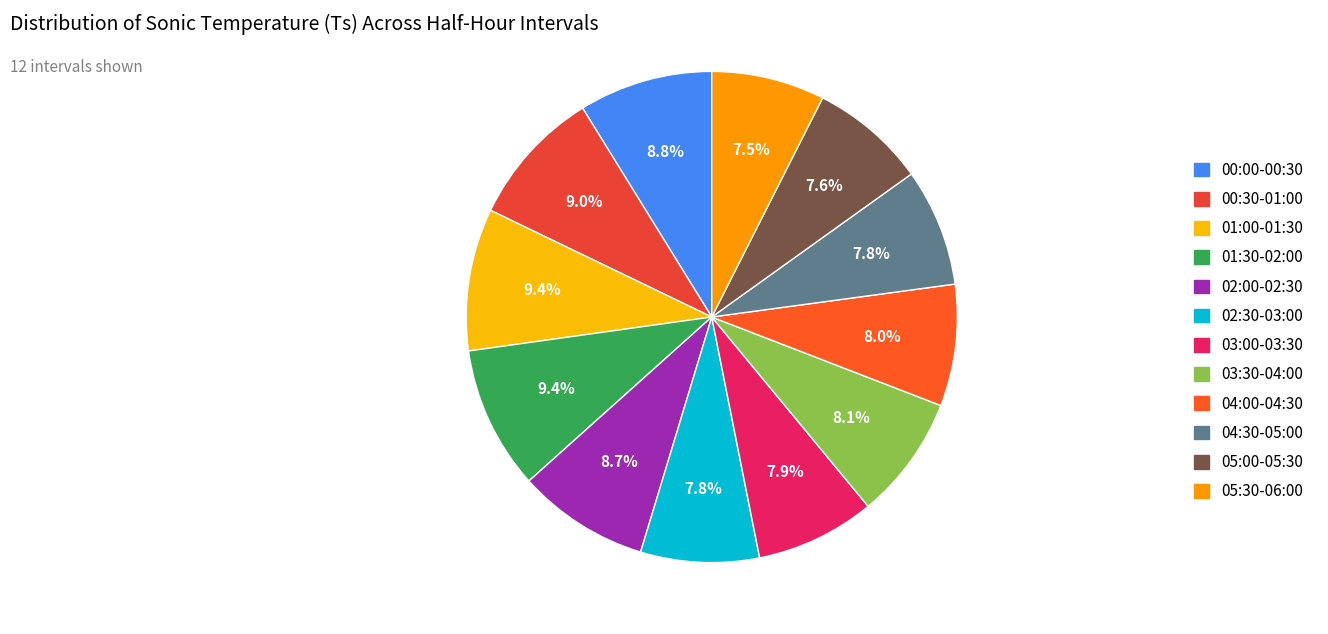

How many segments does this pie chart have?

12